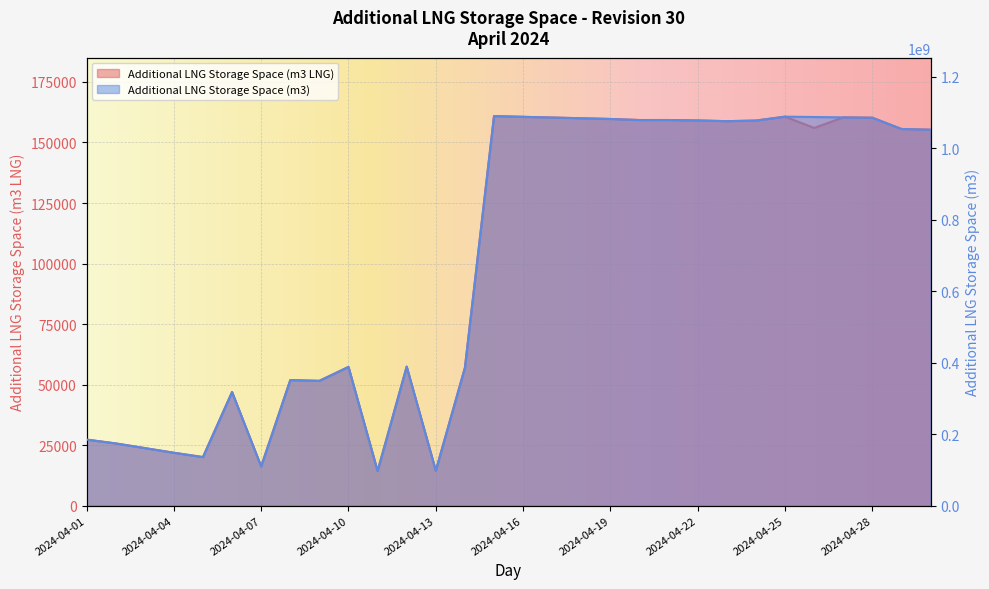

Between 2024-04-21 and 2024-04-27, which series saw the biggest shift?

Additional LNG Storage Space (m3)